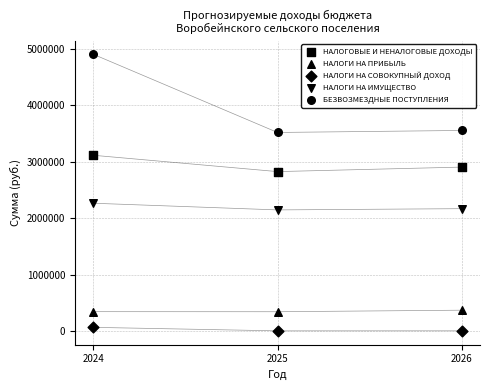

How many points are shown in the scatter plot?

15